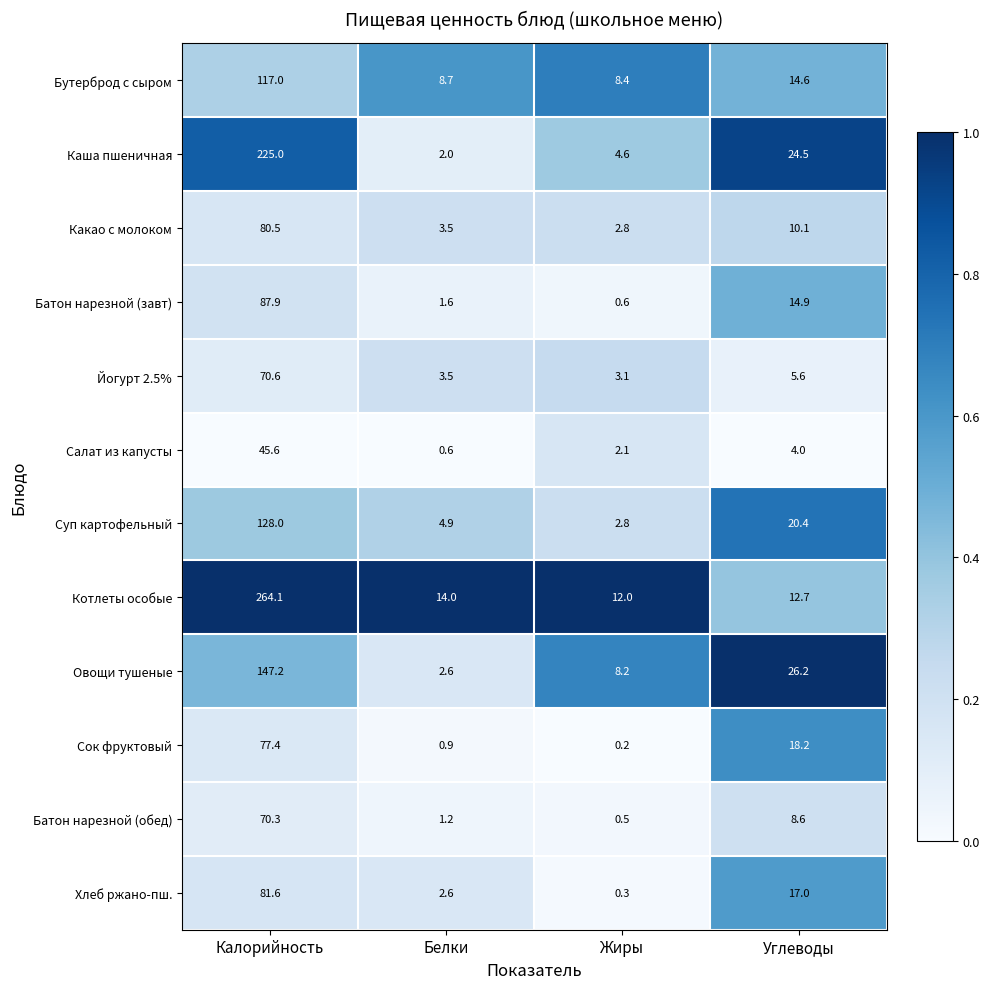

Which series has the largest total across all categories?

Котлеты особые